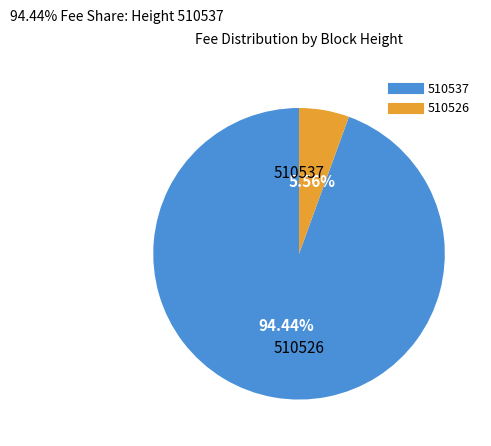

To the nearest percent, what portion does 510537 represent?

94%